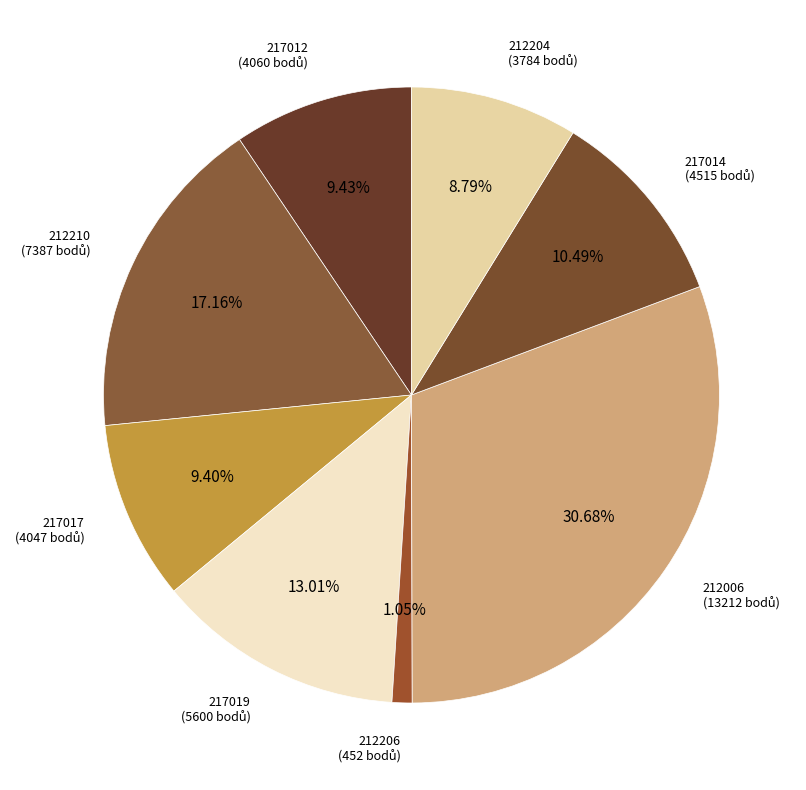

Count the number of slices in the pie.

8